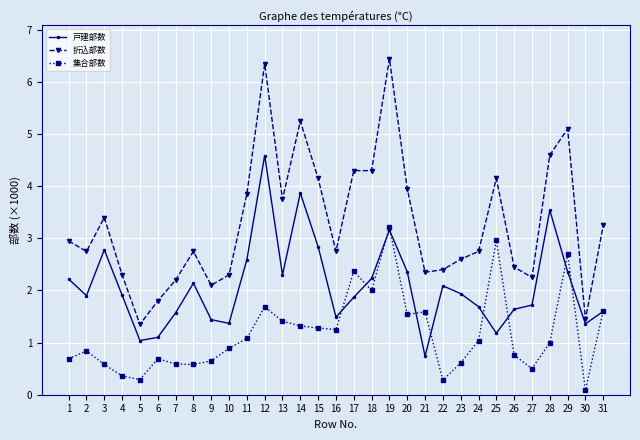

True or false: 折込部数 has more than 1 interior local peaks.

True